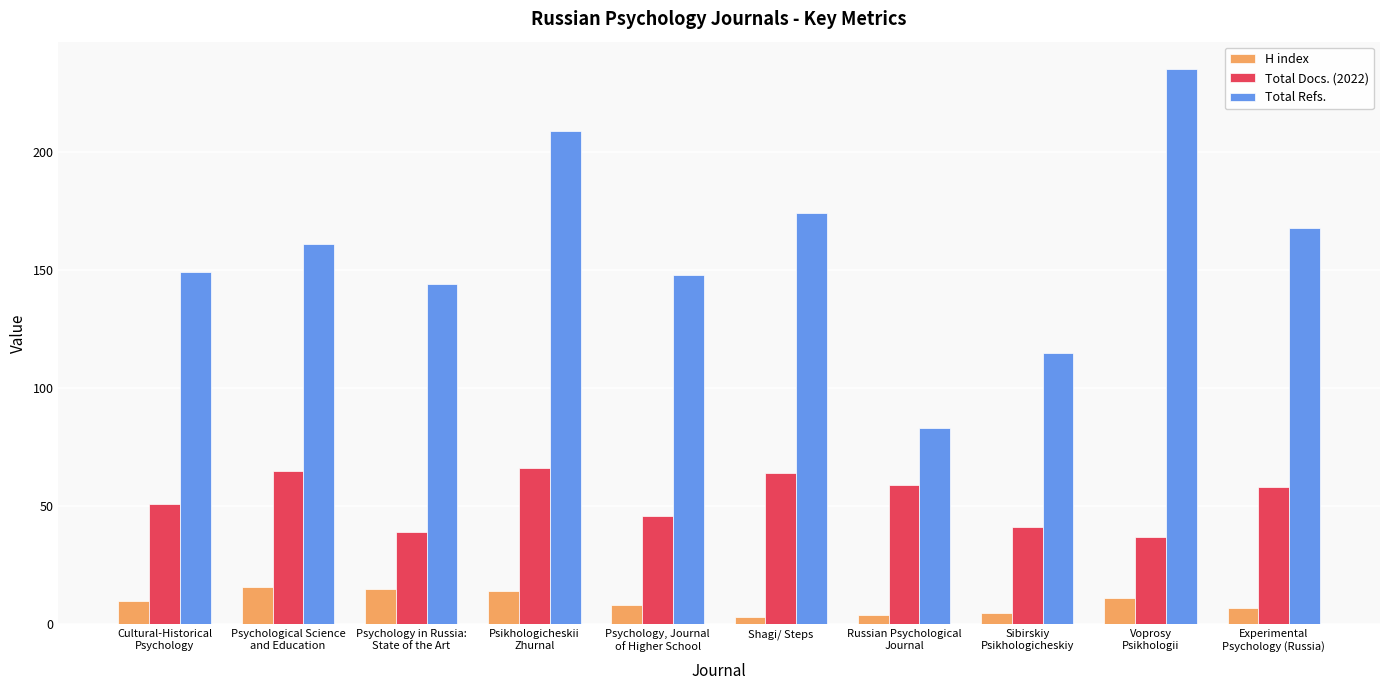

The value of H index at Russian Psychological
Journal is 4. True or false?

True